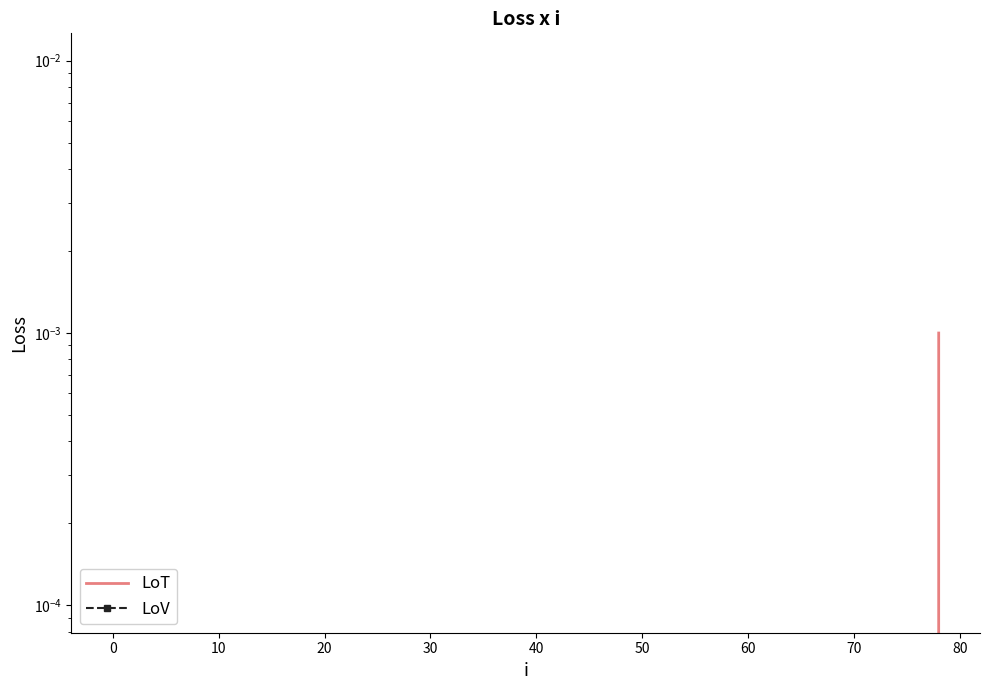

How many values in the LoV series are below -22?

26